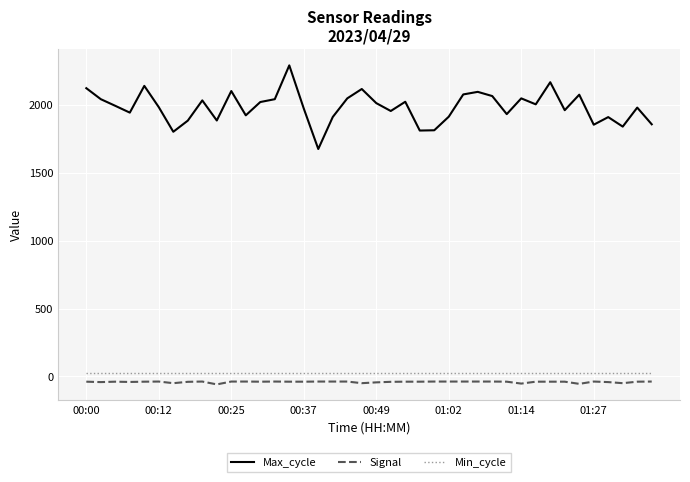

What are all the series names shown in the legend?

Max_cycle, Signal, Min_cycle